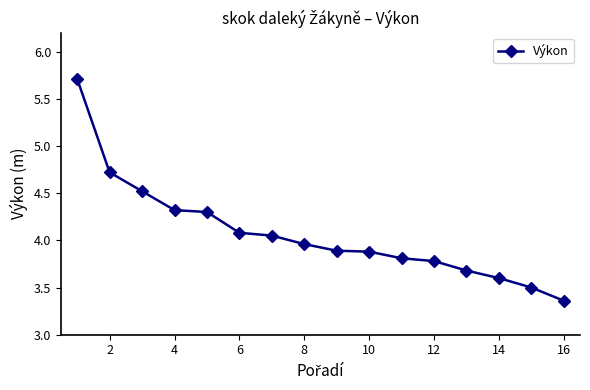

What is the sum of all values?

65.2